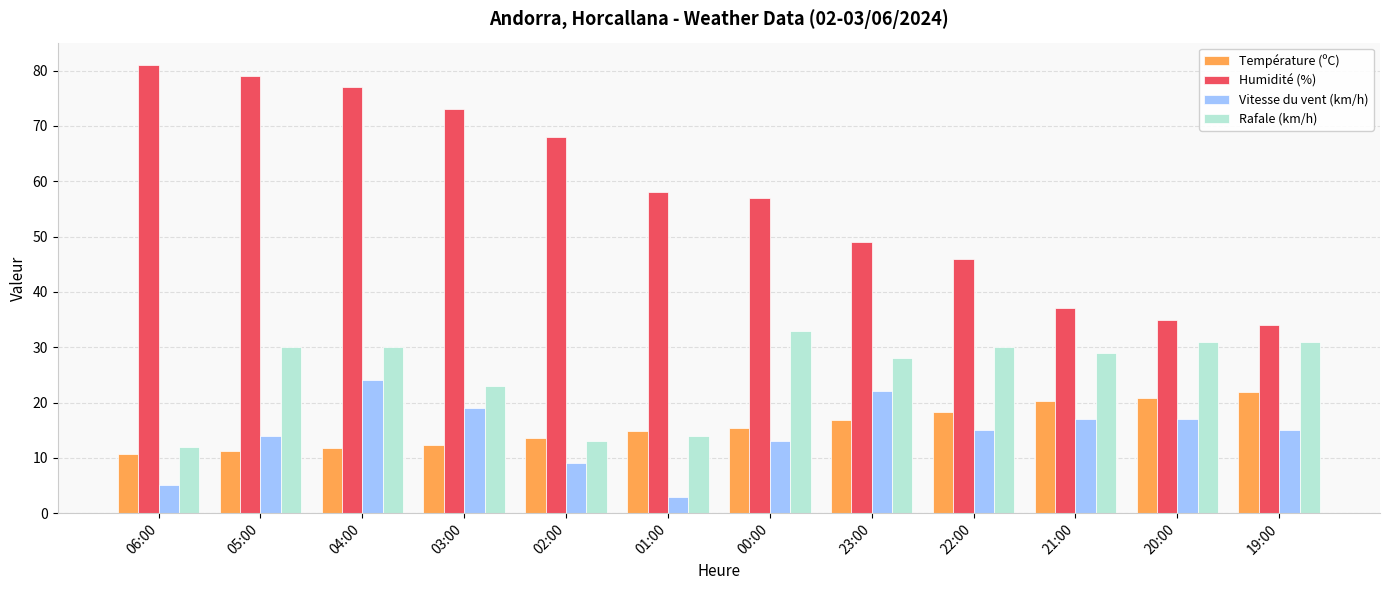

At 03:00, list the series in order from smallest to largest.

Température (ºC), Vitesse du vent (km/h), Rafale (km/h), Humidité (%)